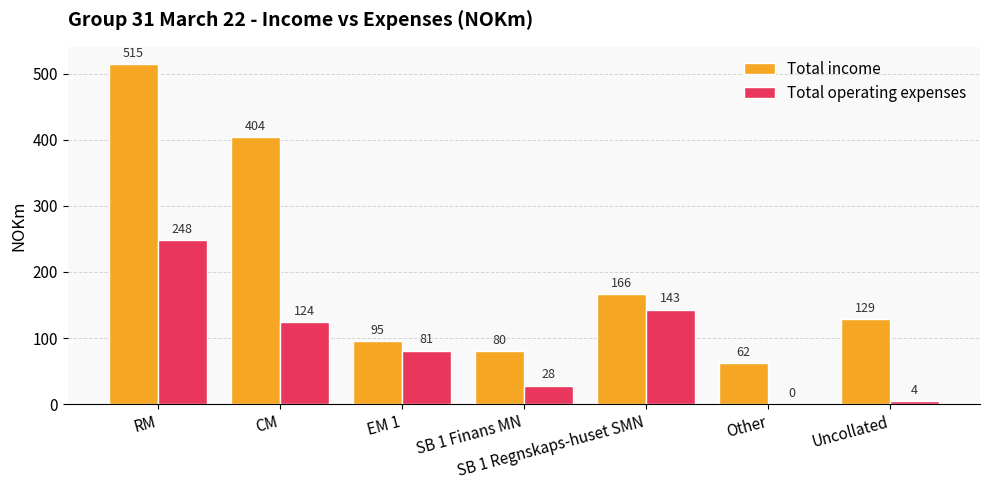

The Total operating expenses series shows 136 at EM 1. True or false?

False